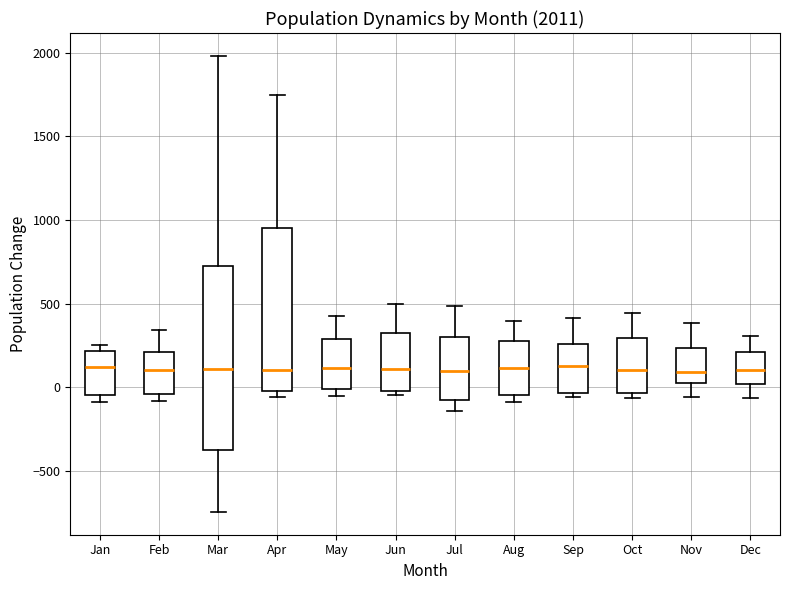

Comparing the boxes themselves (not the whiskers), which one is the tallest?

Mar